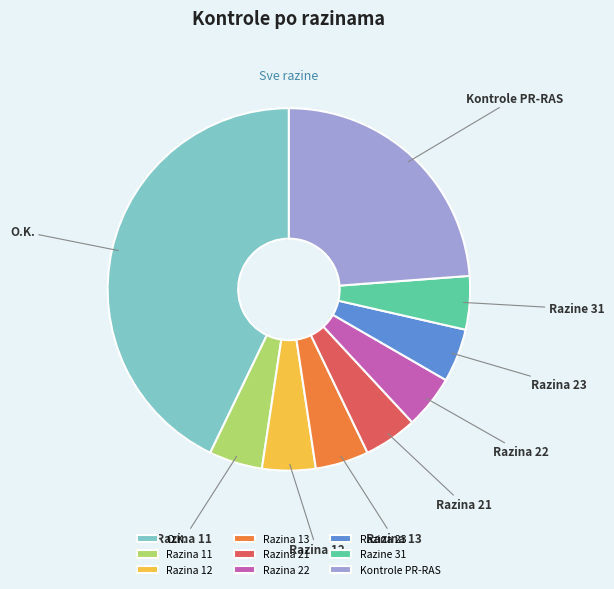

Combined, do Razina 21 and Razina 23 account for over 50%?

No